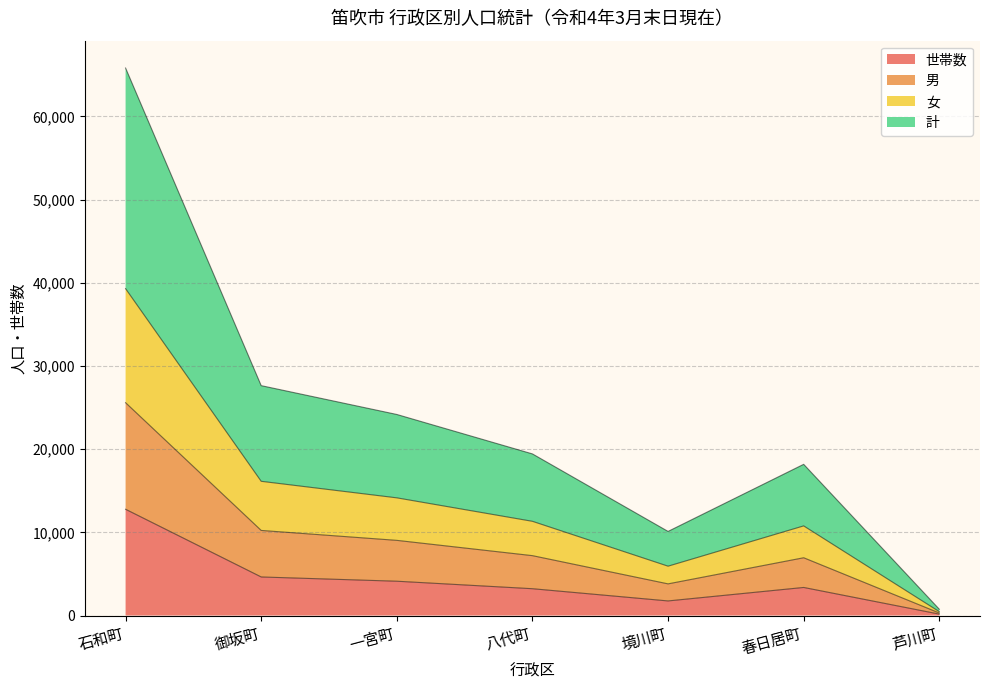

At which category is the sum across all series the highest?

石和町